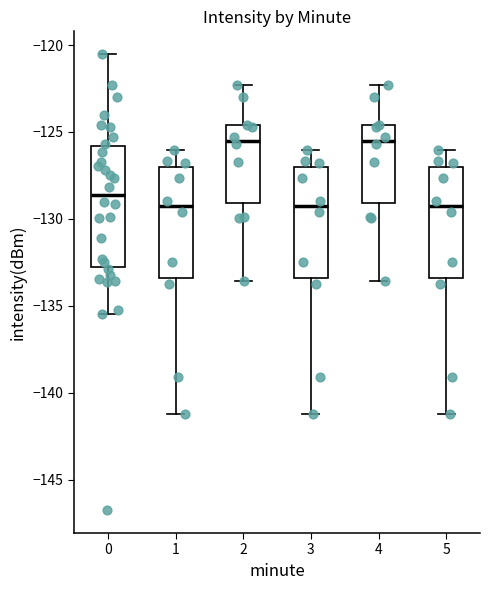

Reading left to right, read every box against the y-axis: the position of its median line, the range the box covers, and the ends of its whiskers. The values are not printed on the chart, so give them approximately, as read against the axis.

0: median -128.5, box -133.0 to -126.0, whiskers -135.5 to -120.5
1: median -129.5, box -133.5 to -127.0, whiskers -141.0 to -126.0
2: median -125.5, box -129.0 to -124.5, whiskers -133.5 to -122.5
3: median -129.5, box -133.5 to -127.0, whiskers -141.0 to -126.0
4: median -125.5, box -129.0 to -124.5, whiskers -133.5 to -122.5
5: median -129.5, box -133.5 to -127.0, whiskers -141.0 to -126.0